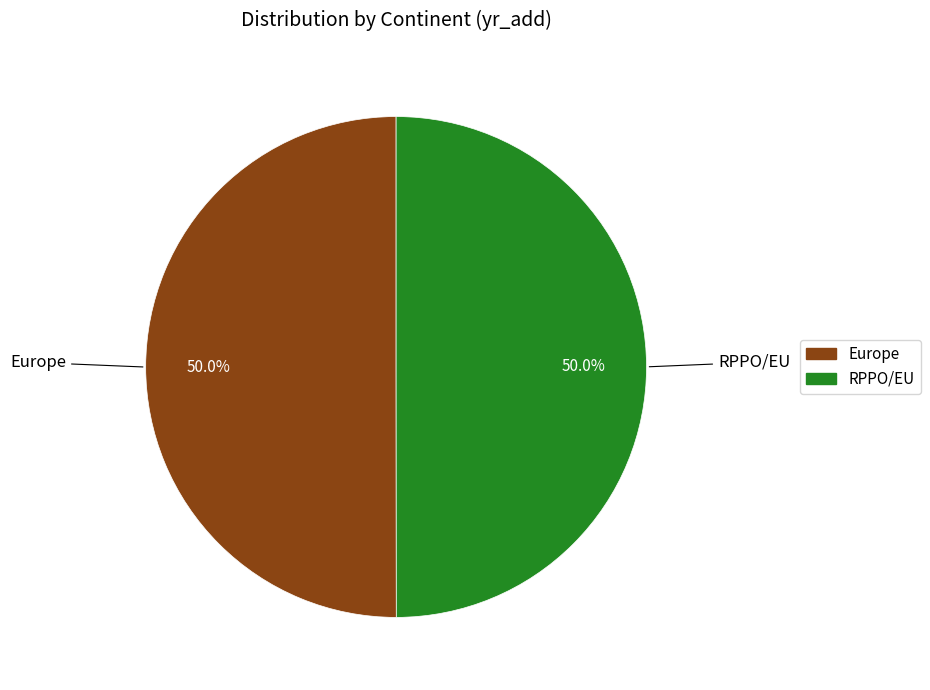

Approximately how many times larger is the value at Europe compared to RPPO/EU?

1.0